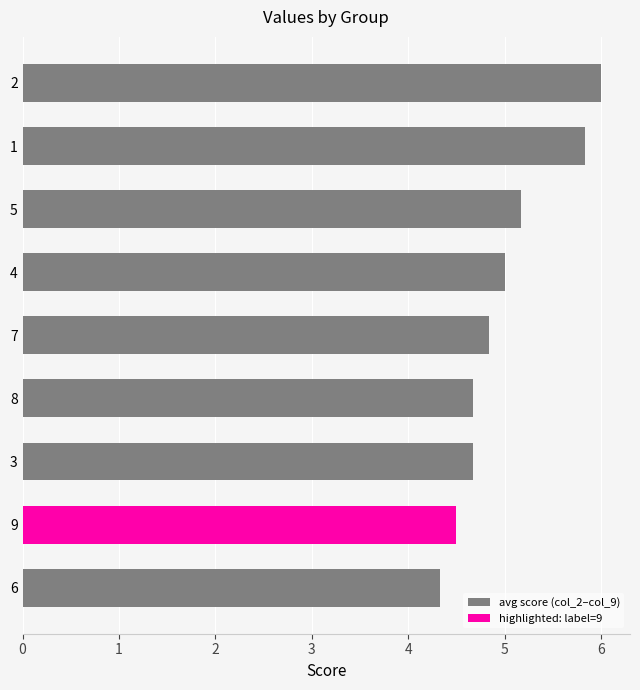

What is the change in value from 3 to 4?

+0.3